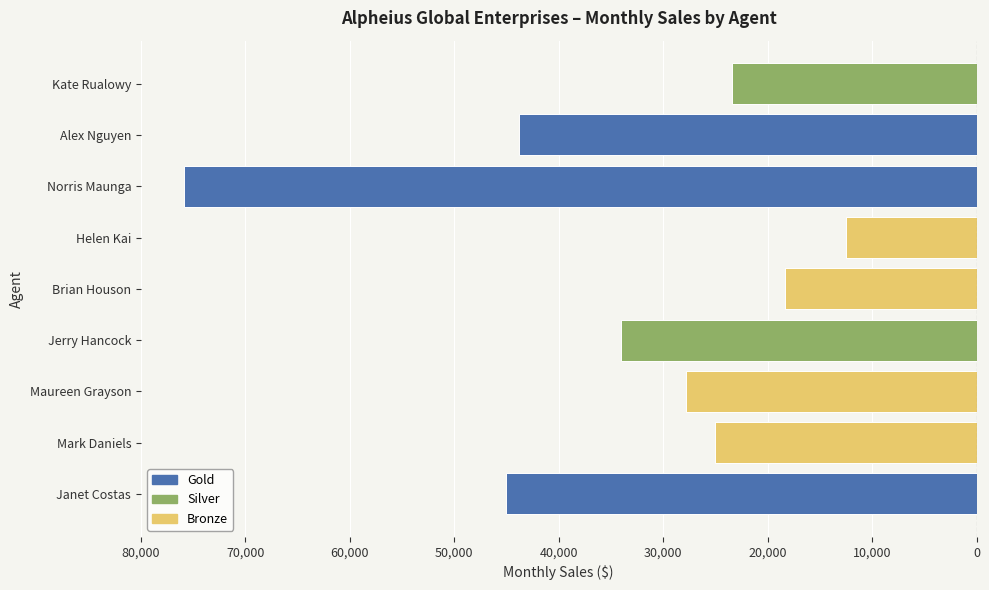

What is the difference between the values at Norris Maunga and Mark Daniels?

50880